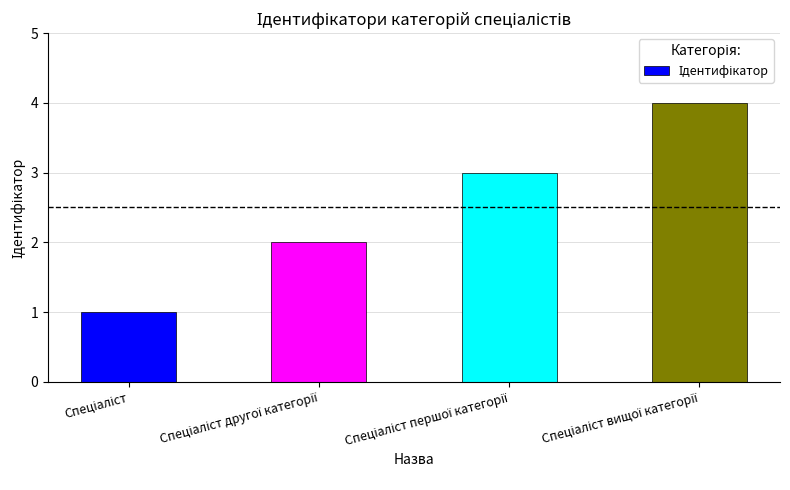

Are the bars horizontal?

No